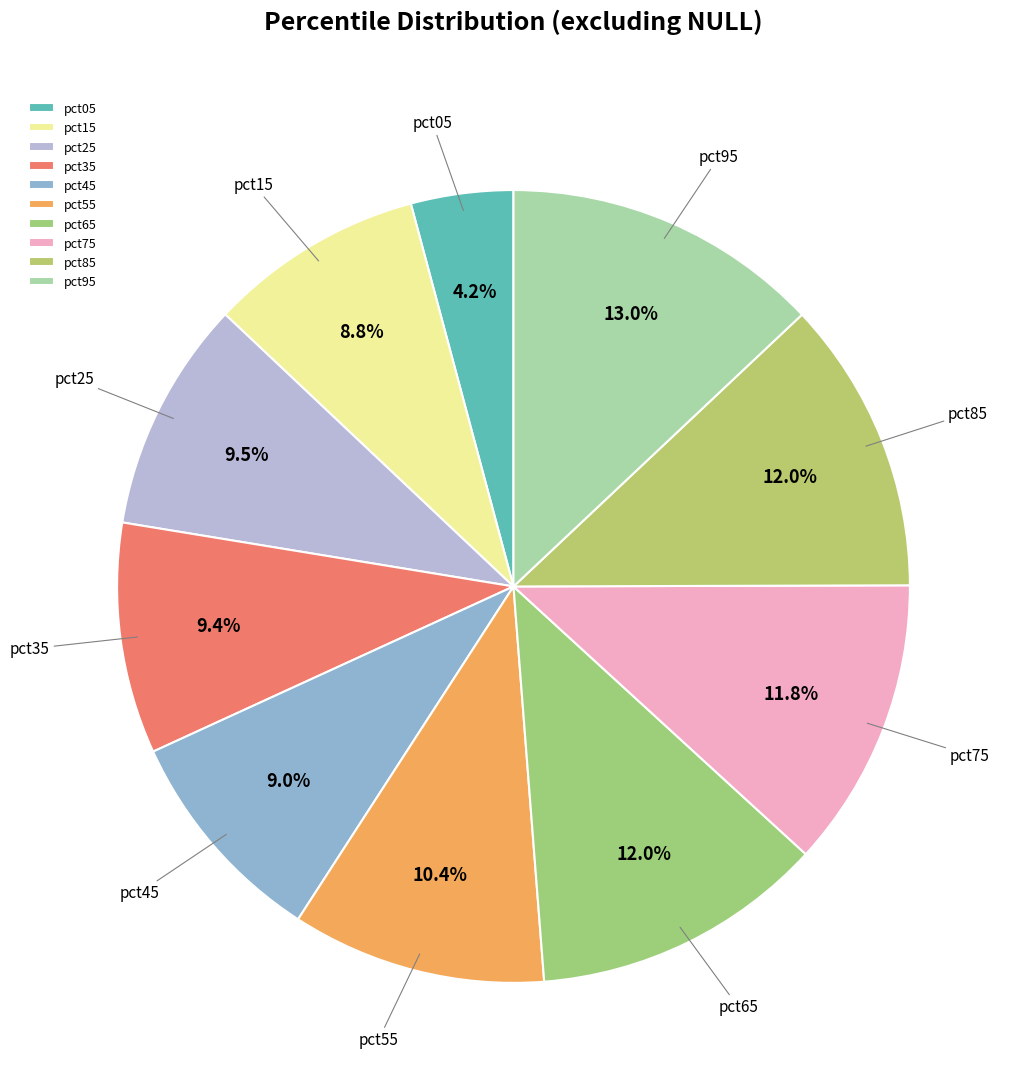

How many segments does this pie chart have?

10